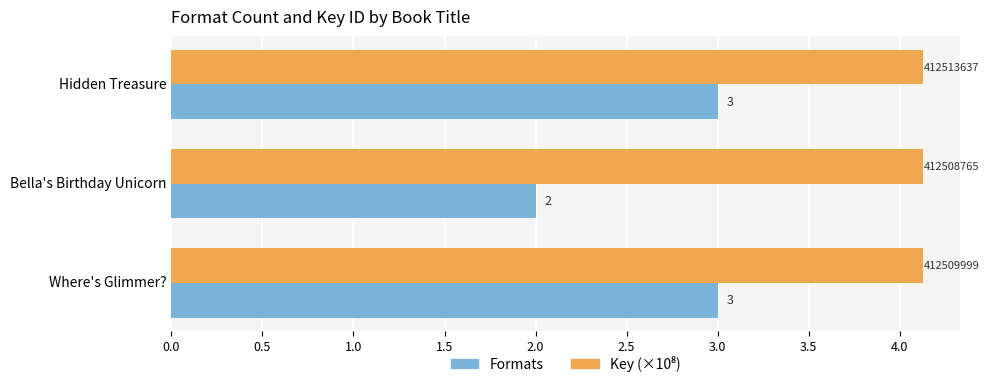

Count the Formats values in the range 2 to 3.

3